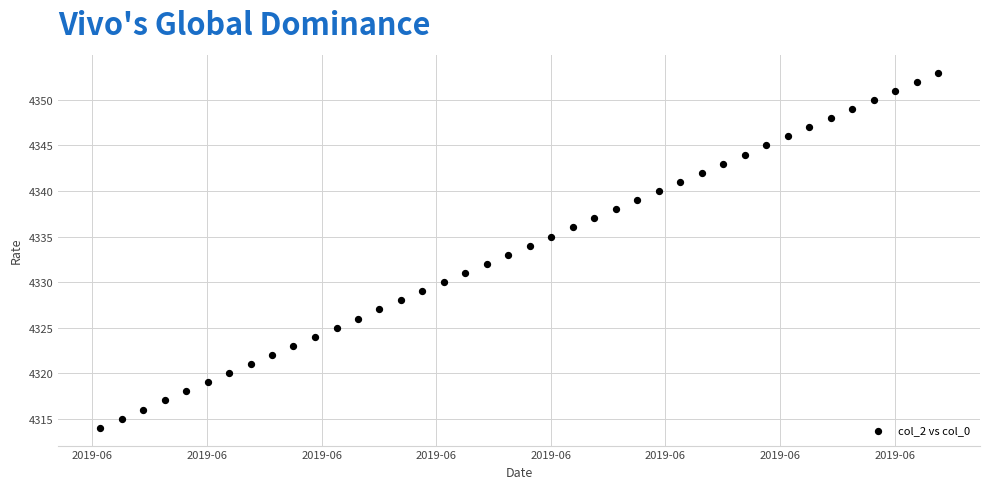

What is the range of Y values (max minus min)?

39